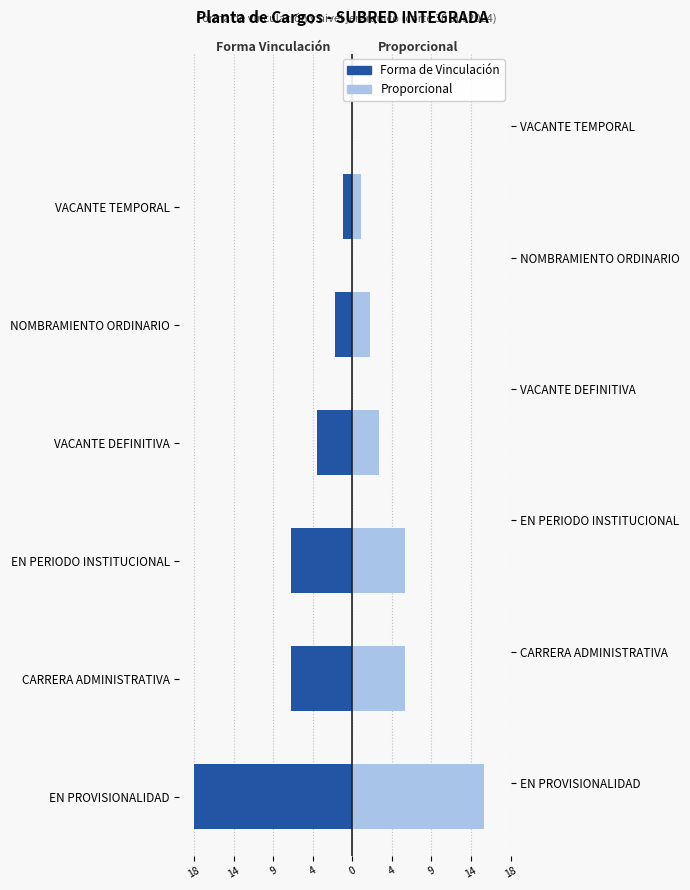

Reading right to left, what are all the values shown in this chart?

Vinculación (conteo): -1	-2	-4	-7	-7	-18
Proporcional: 1	2	3	6	6	15